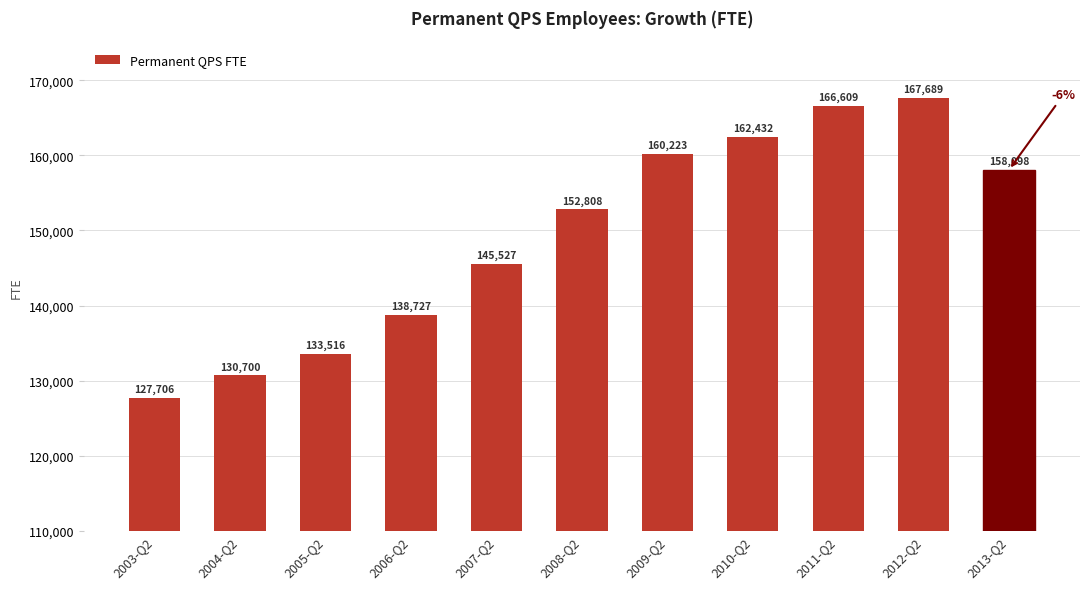

What is the difference between the second highest and minimum values?

38903.3